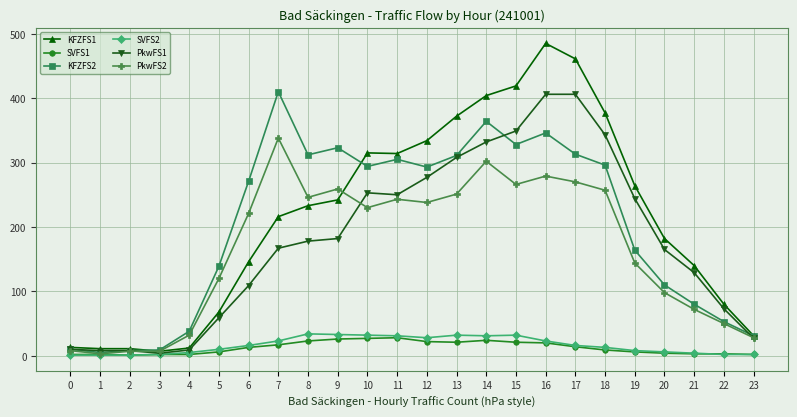

Count the number of data series in this chart.

6